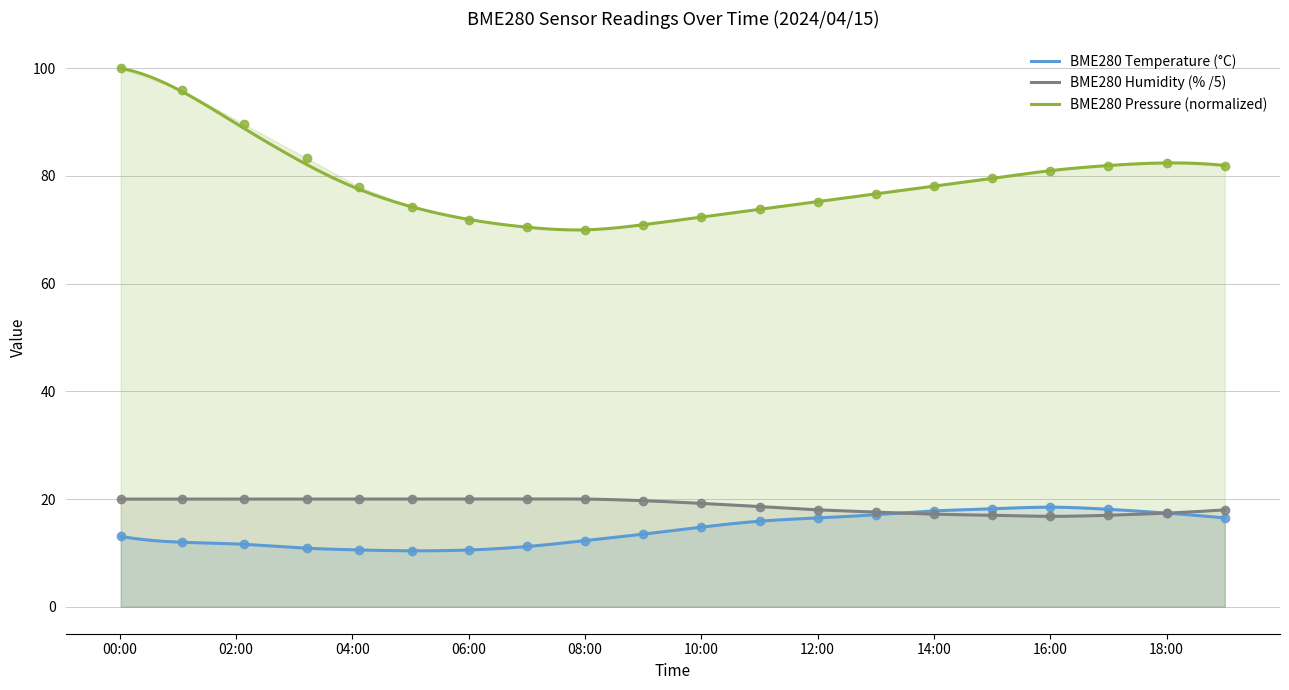

At which label is BME280_temperature closest to 14?

2024/04/15 09:00